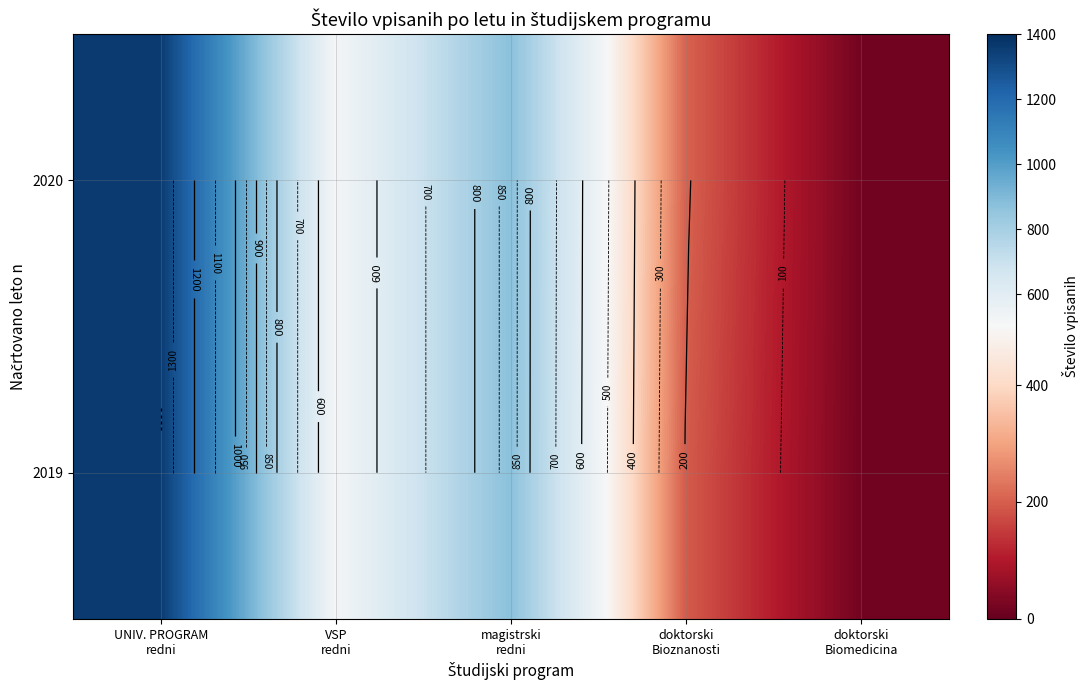

Which has a higher value, UNIV. PROGRAM
redni or magistrski
redni?

UNIV. PROGRAM
redni